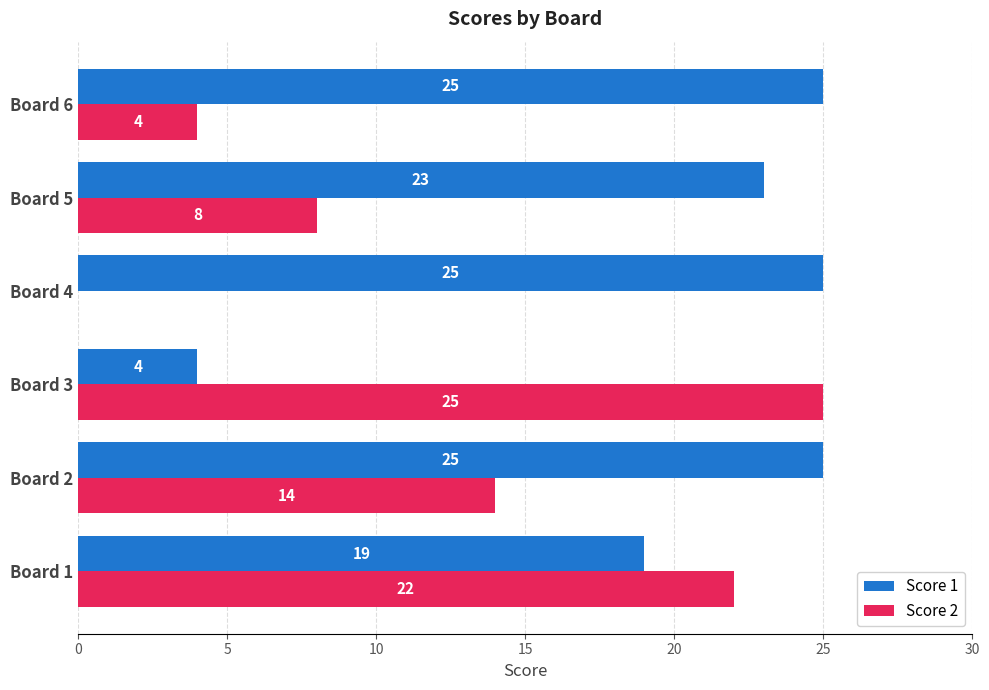

What is the greatest value displayed?

25